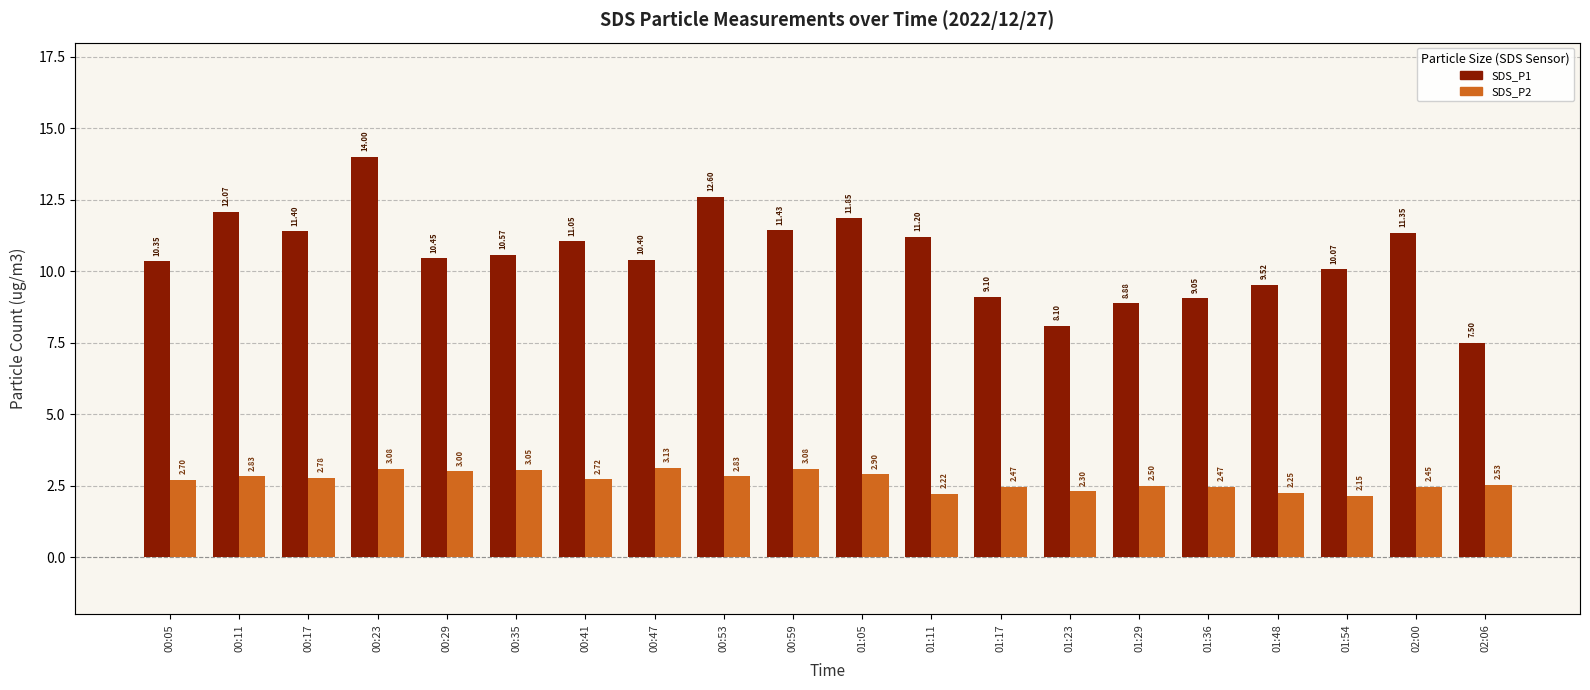

What is the difference between the SDS_P1 values at 00:17 and 01:48?

1.9